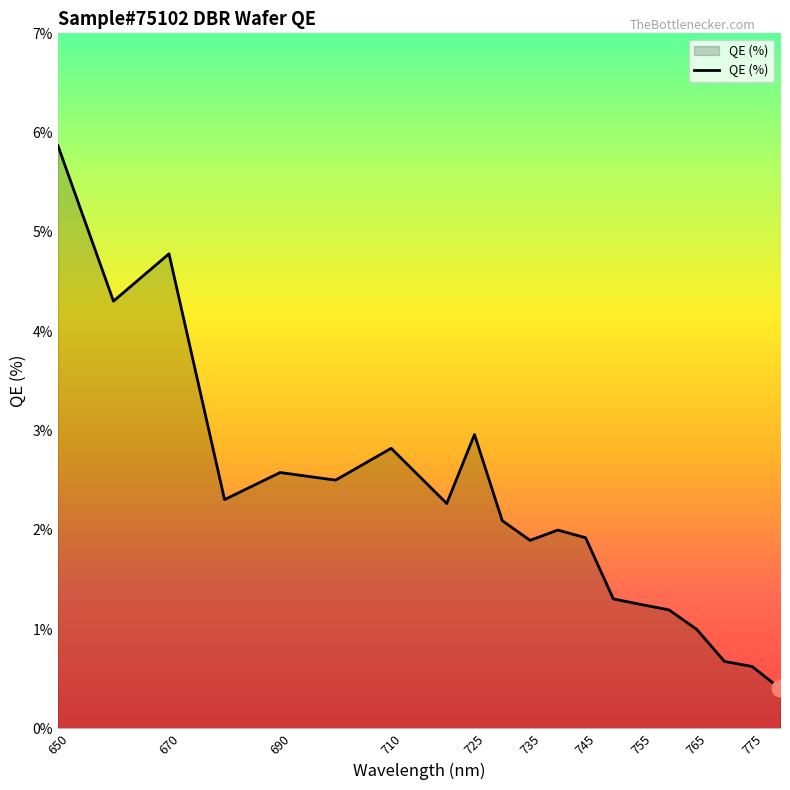

What is the smallest value displayed?

0.4